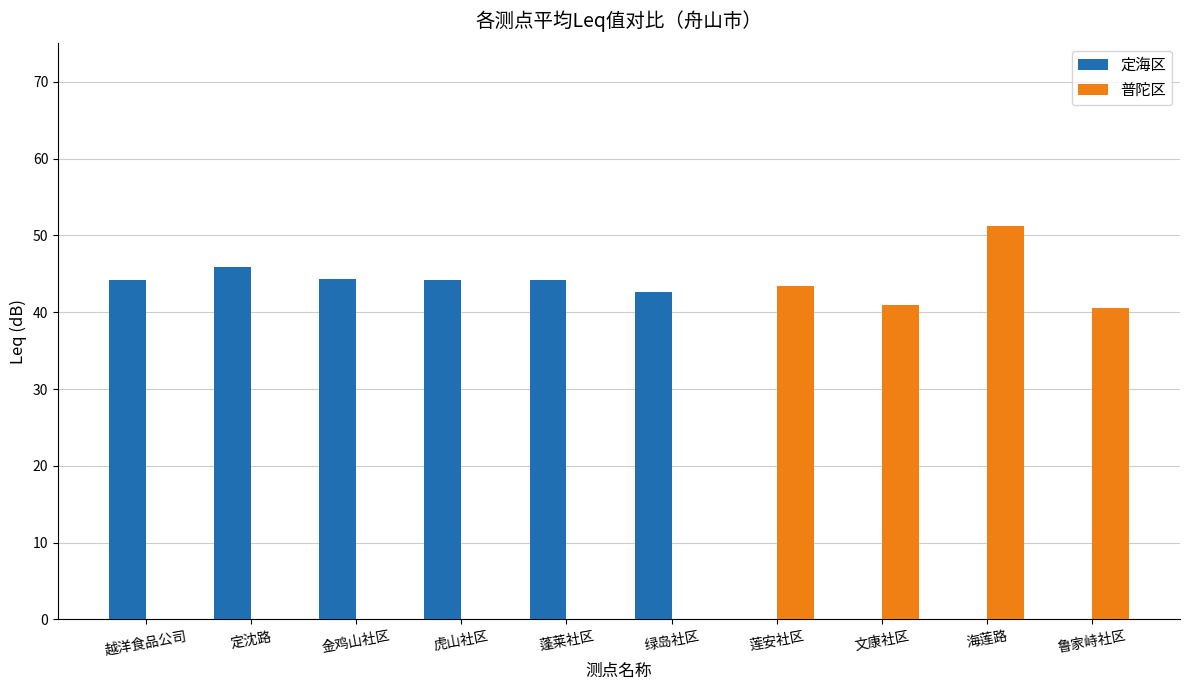

What is the approximate value of 定海区 at 虎山社区?

44.2